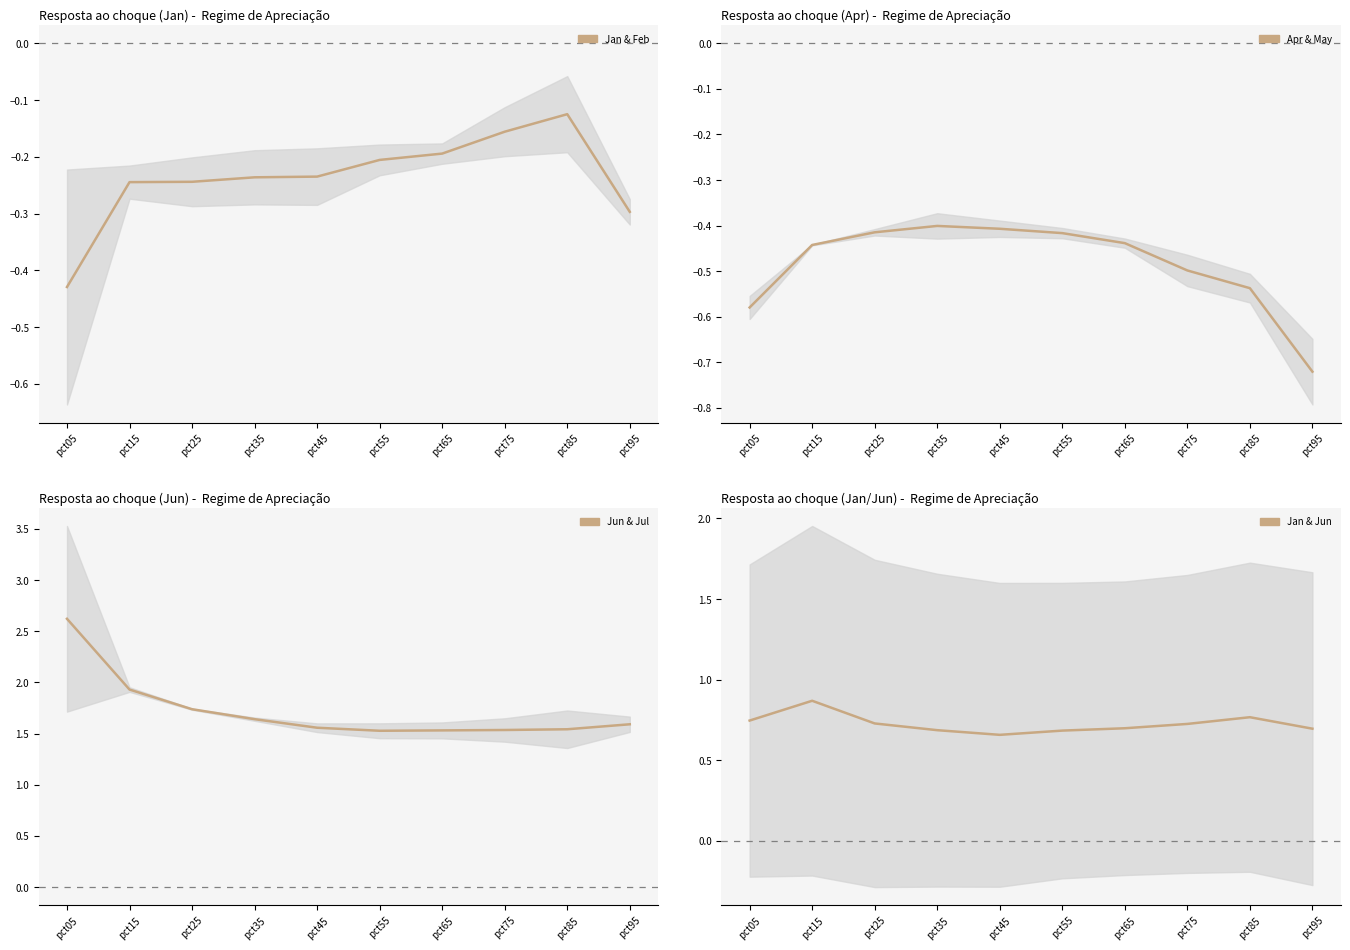

Which label corresponds to the smallest value in the chart?

pct45